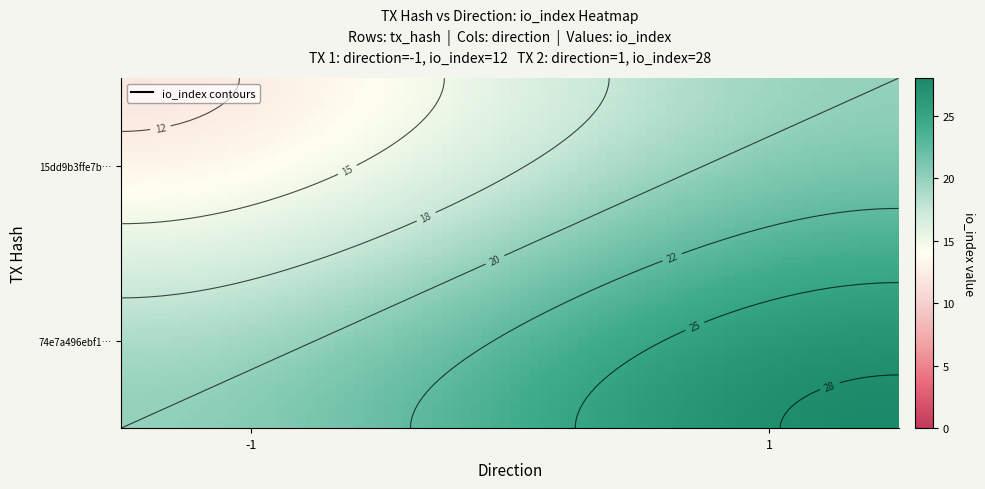

How many positive values does the 15dd9b3ffe7bb8b70da34ab8d93e8cd4d3a8c0d series have?

1